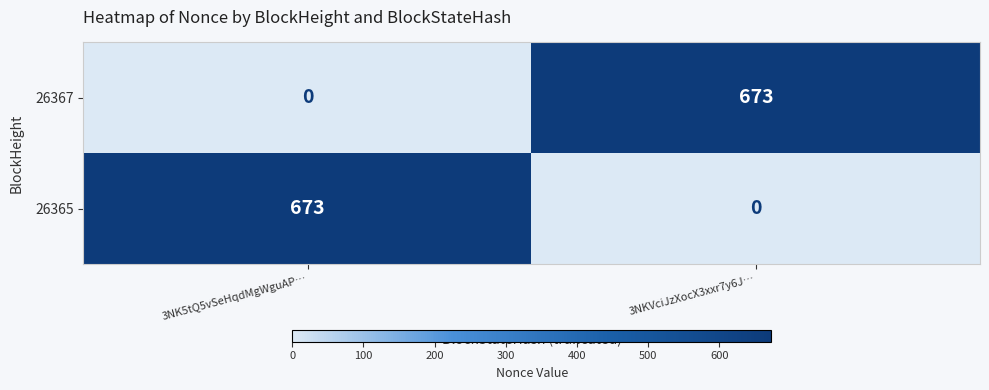

What value does the 26365 series have at 3NK5tQ5vSeHqdMgWguAP…?

673